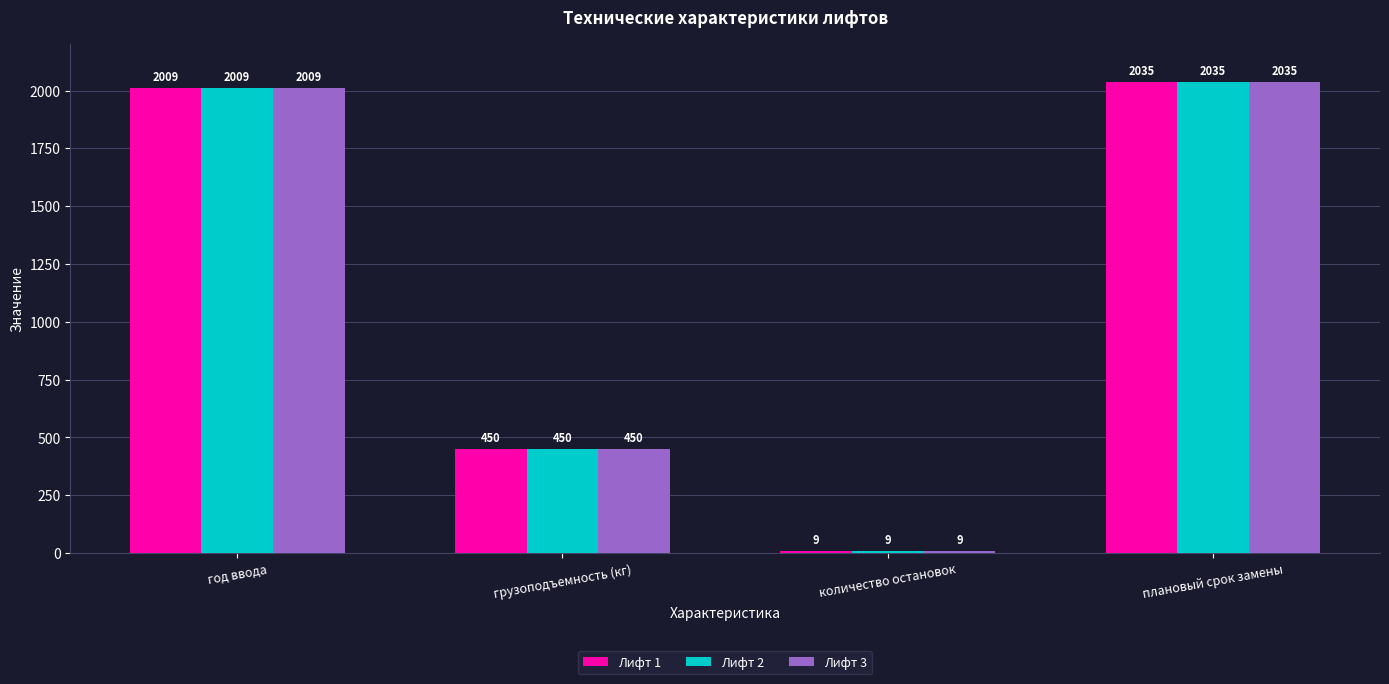

Reading left to right, extract all data points from this chart.

Лифт 1: год ввода=2009	грузоподъемность (кг)=450	количество остановок=9	плановый срок замены=2035
Лифт 2: год ввода=2009	грузоподъемность (кг)=450	количество остановок=9	плановый срок замены=2035
Лифт 3: год ввода=2009	грузоподъемность (кг)=450	количество остановок=9	плановый срок замены=2035